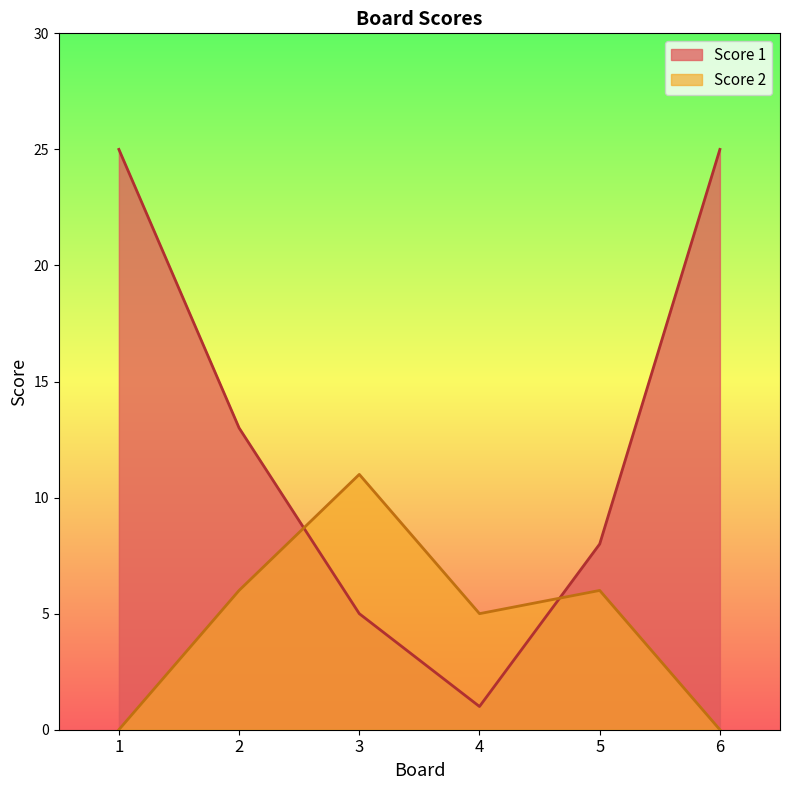

Reading left to right, list all the values displayed in this chart.

Score 1: 1=25	2=13	3=5	4=1	5=8	6=25
Score 2: 1=0	2=6	3=11	4=5	5=6	6=0